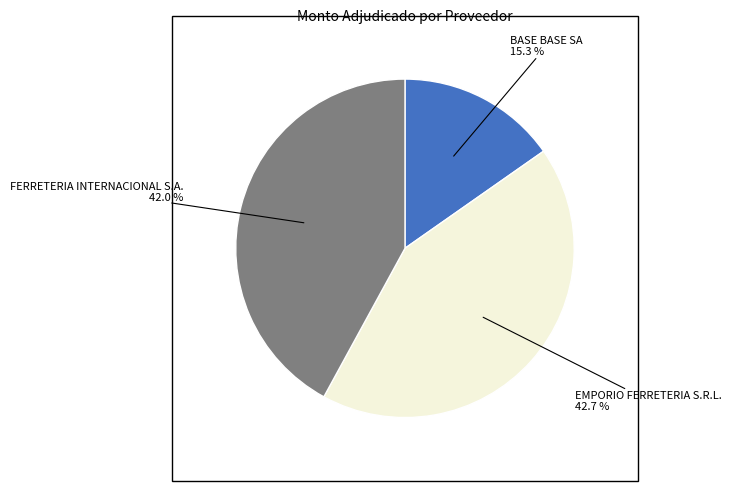

What is the smallest slice in the pie chart?

BASE BASE SA